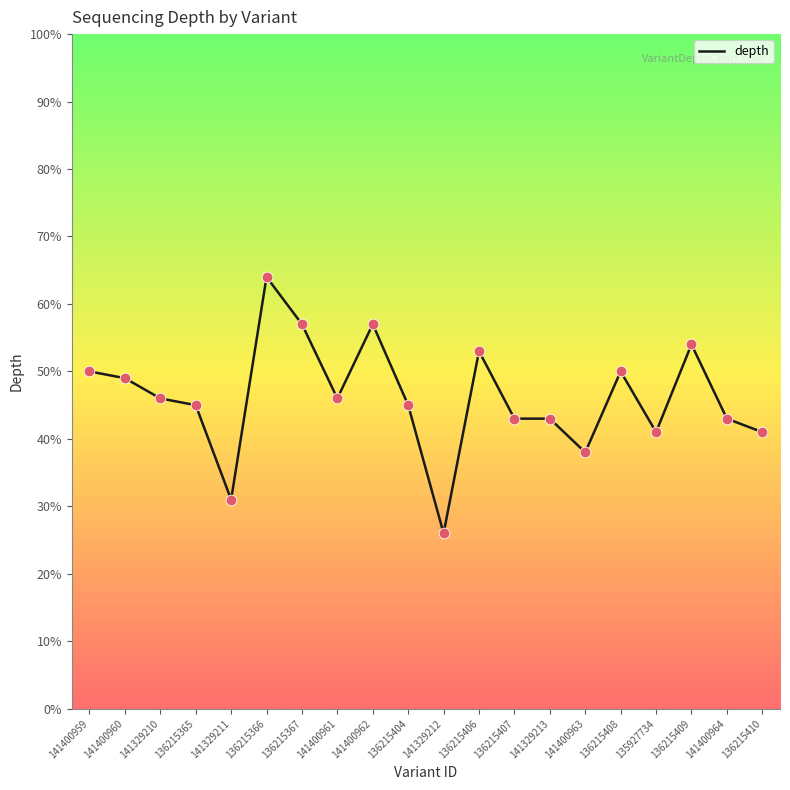

What is the ratio of the value at 141400959 to the value at 141400961?

1.1